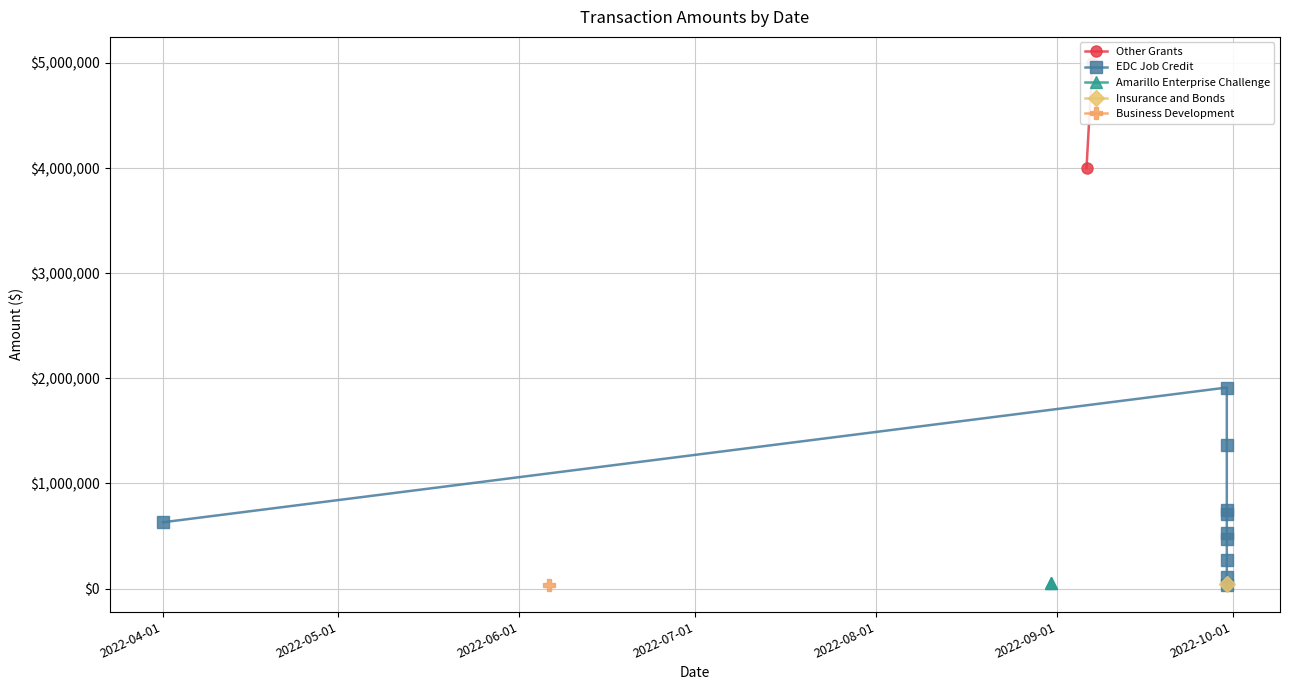

Is this an area chart (filled region under the line)?

No